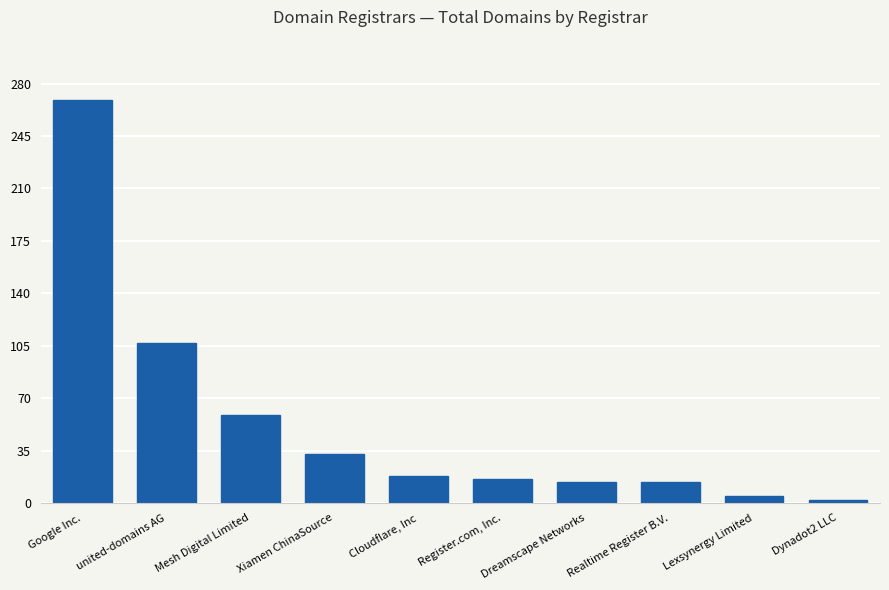

Which has a higher value, Lexsynergy Limited or Realtime Register B.V.?

Realtime Register B.V.